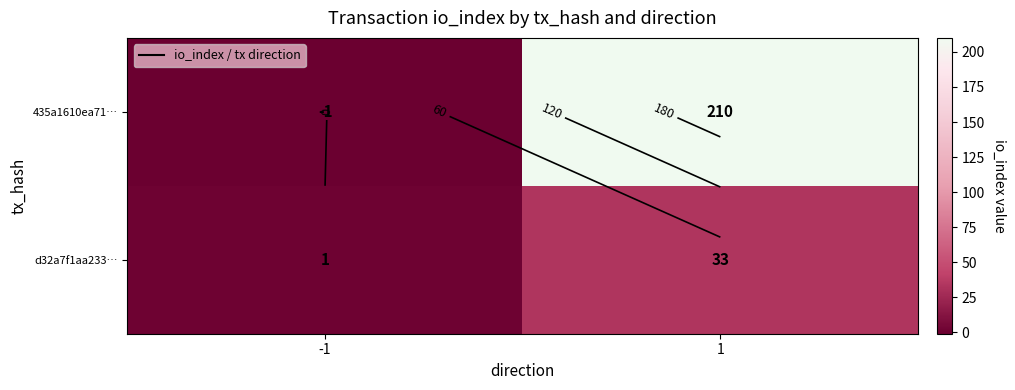

What is the spread (max minus min) of values at 1?

177